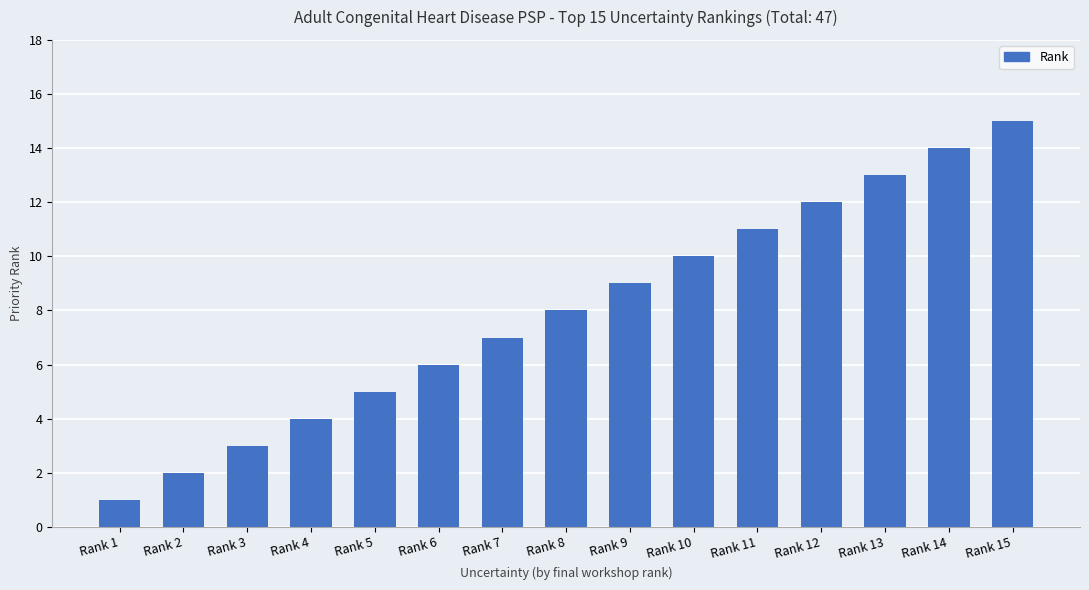

Which label corresponds to the smallest value in the chart?

Rank 1